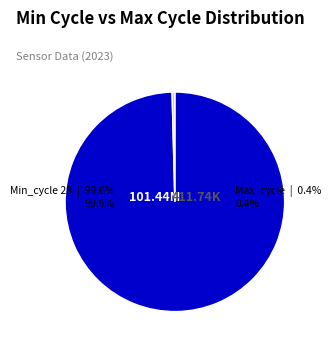

Which has a higher value, 2 or 11?

2